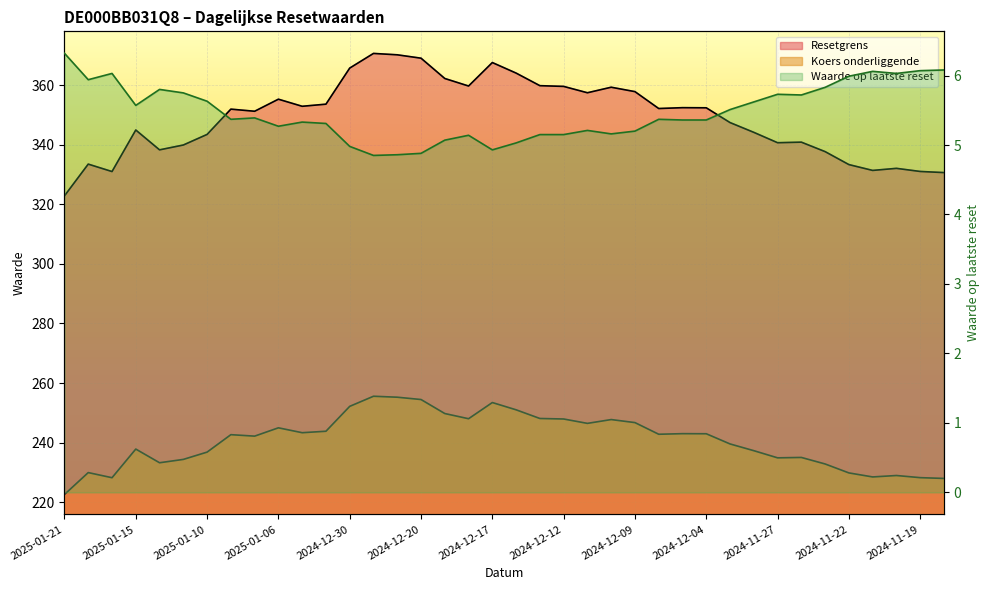

Is the value of Resetgrens at 2025-01-10 greater than the value of Koers onderliggende at 2024-11-19?

Yes